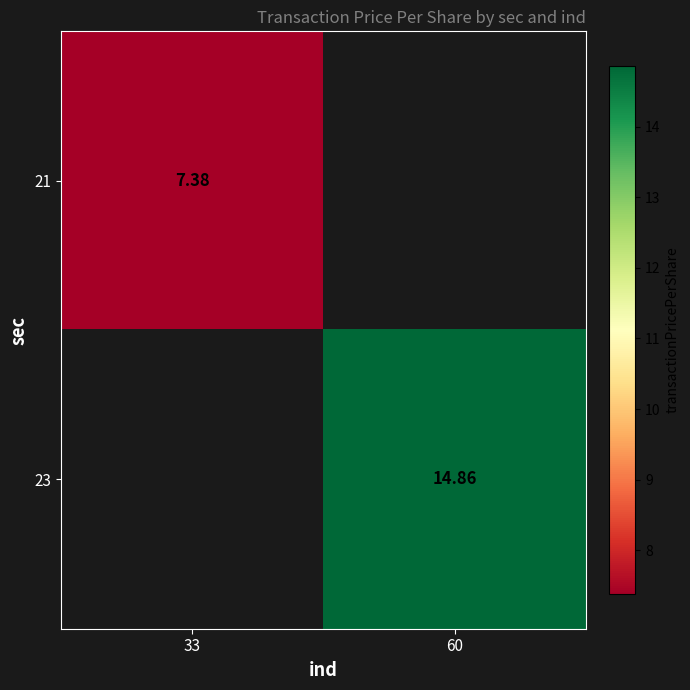

Is the value of 21 at 33 greater than the value of 23 at 60?

No